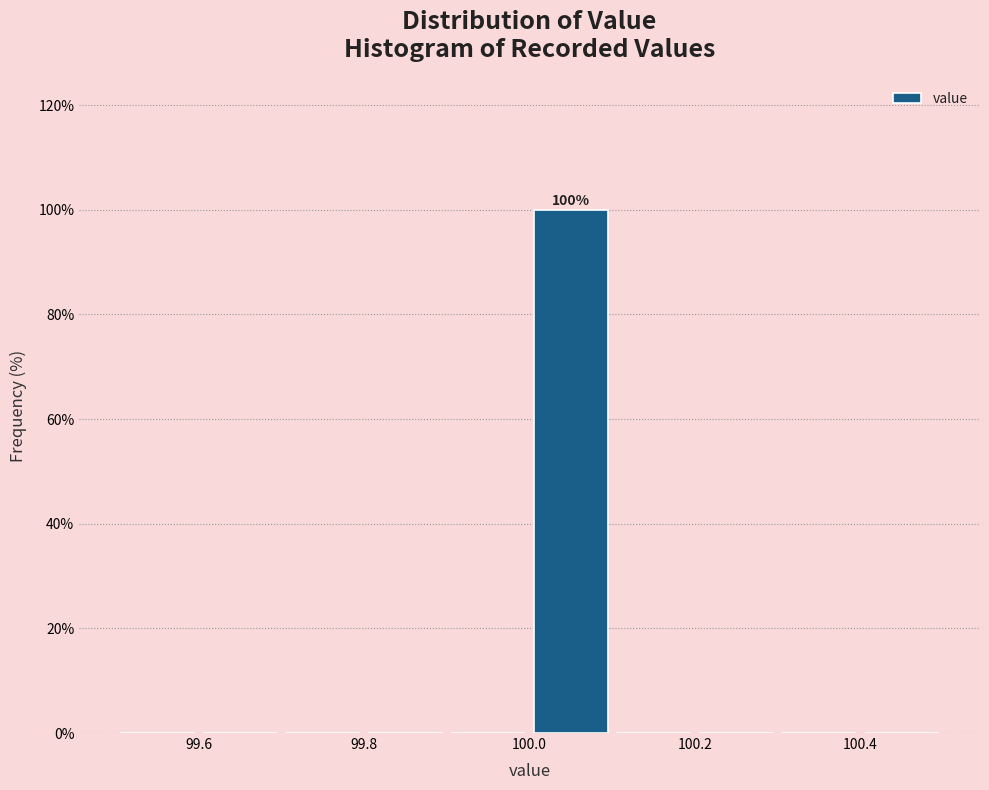

Over which range of the x-axis is the bar tallest?

100.0 to 100.1